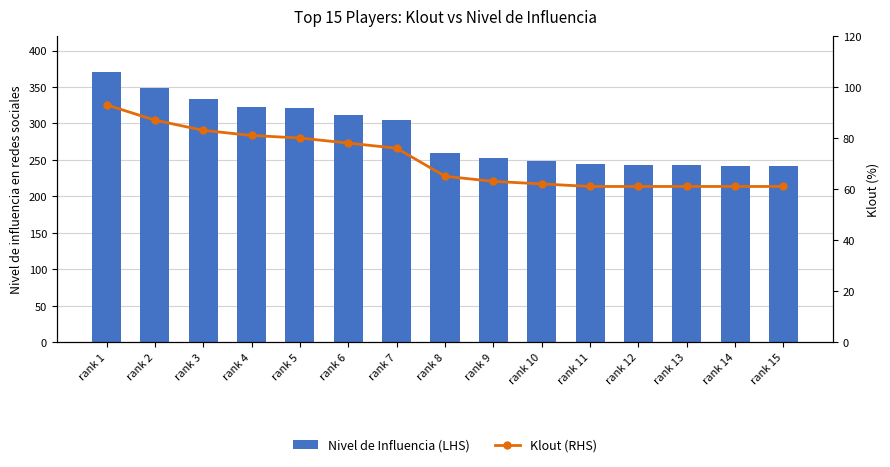

What is the total value across all series at rank 10?

311